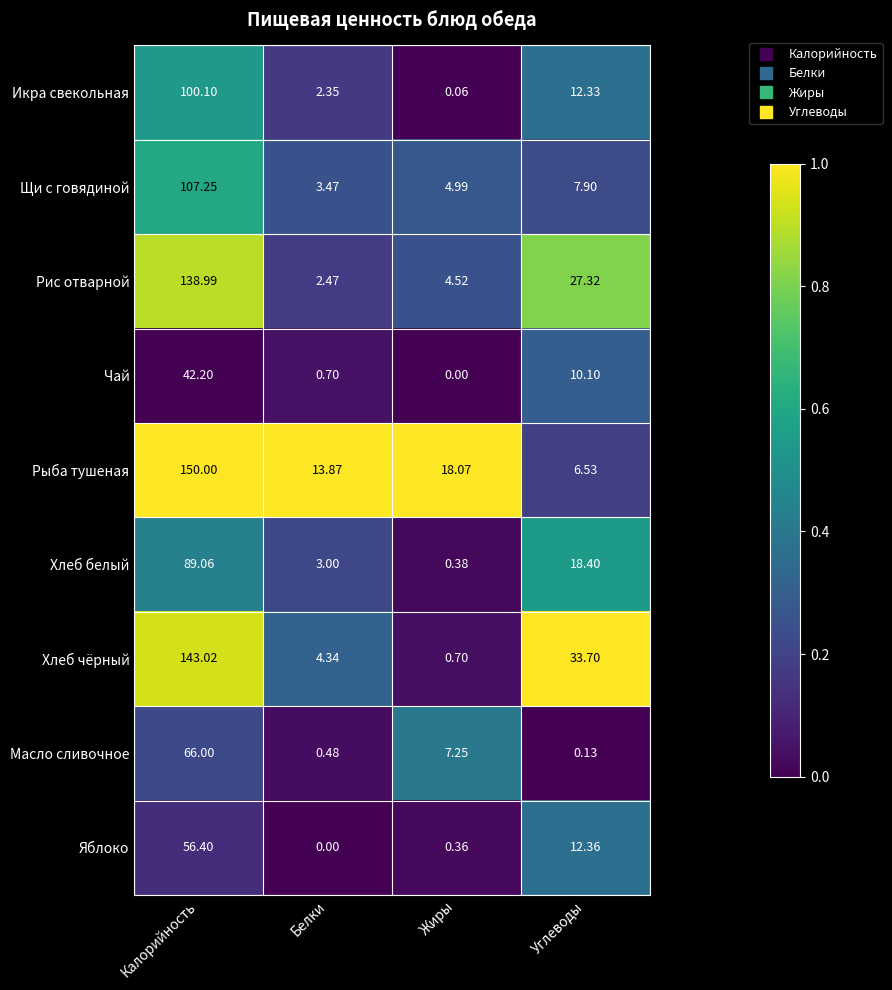

At which category does the chart reach its peak across all series?

Калорийность